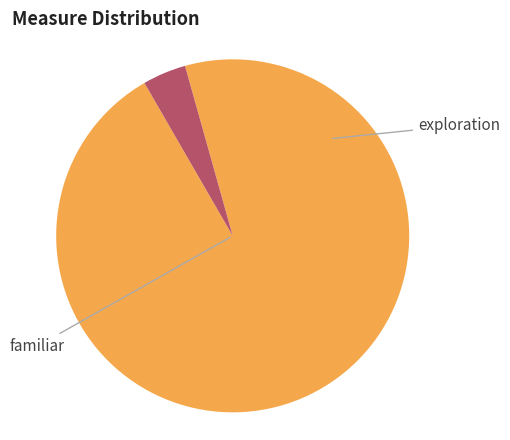

Is there any slice that represents more than half of the pie?

Yes